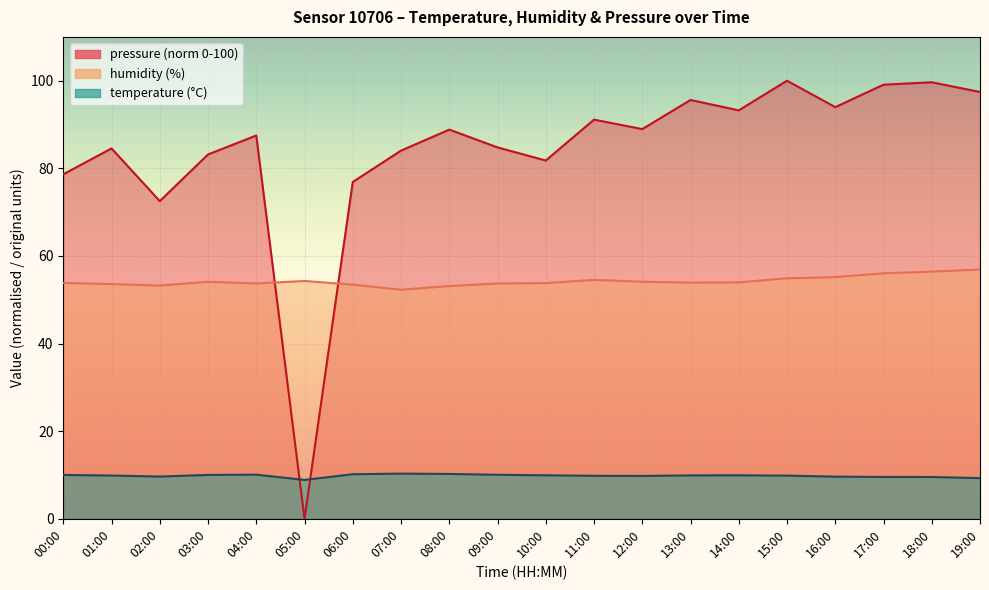

What is the maximum value for pressure_norm?

100.0